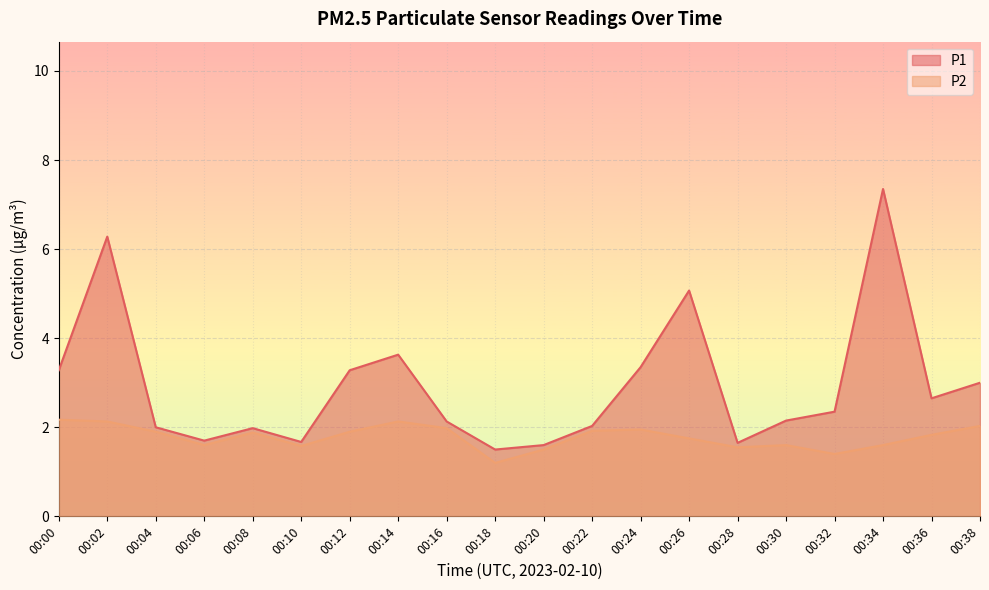

Between 00:02 and 00:20, which series saw the biggest shift?

P1